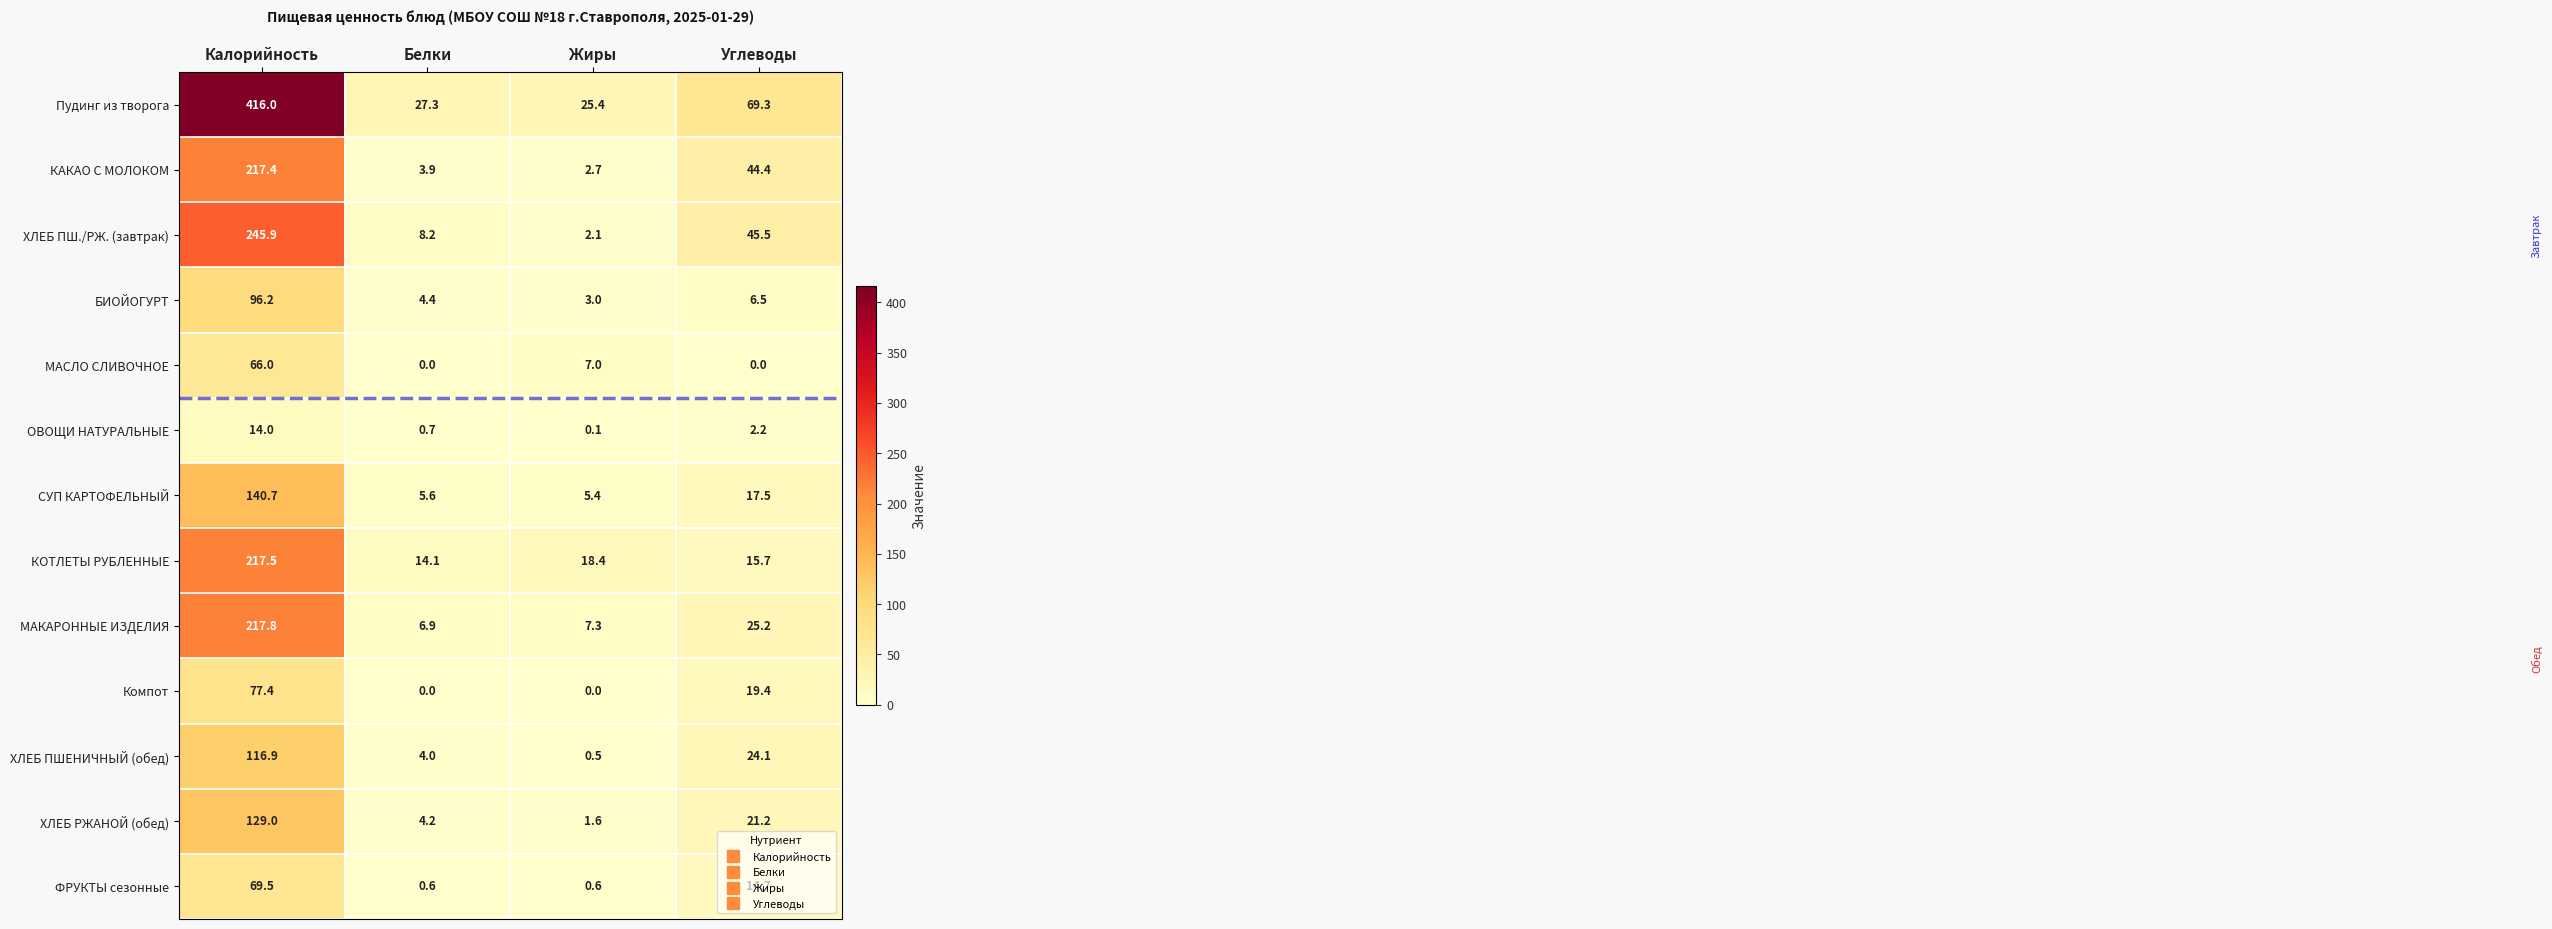

How many values in the БИОЙОГУРТ series exceed 6?

2